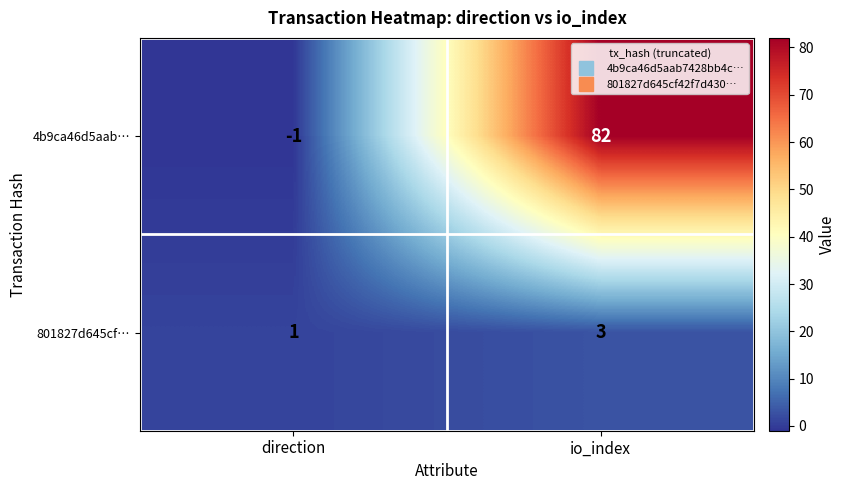

At which label is 801827d645cf… closest to 2?

direction